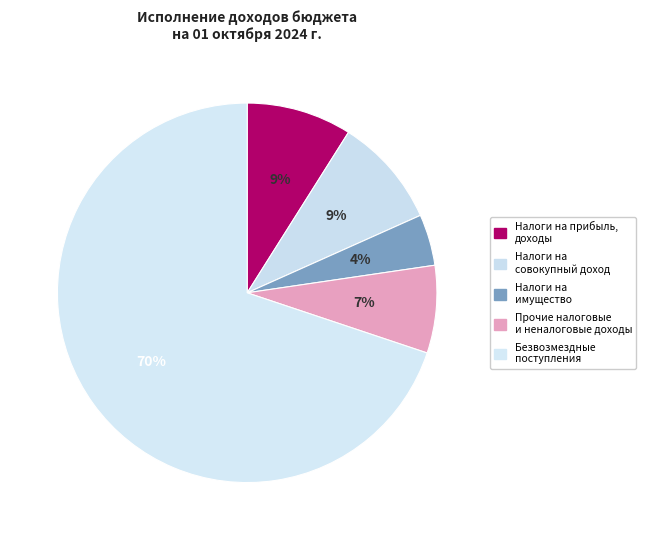

Count the number of slices in the pie.

5